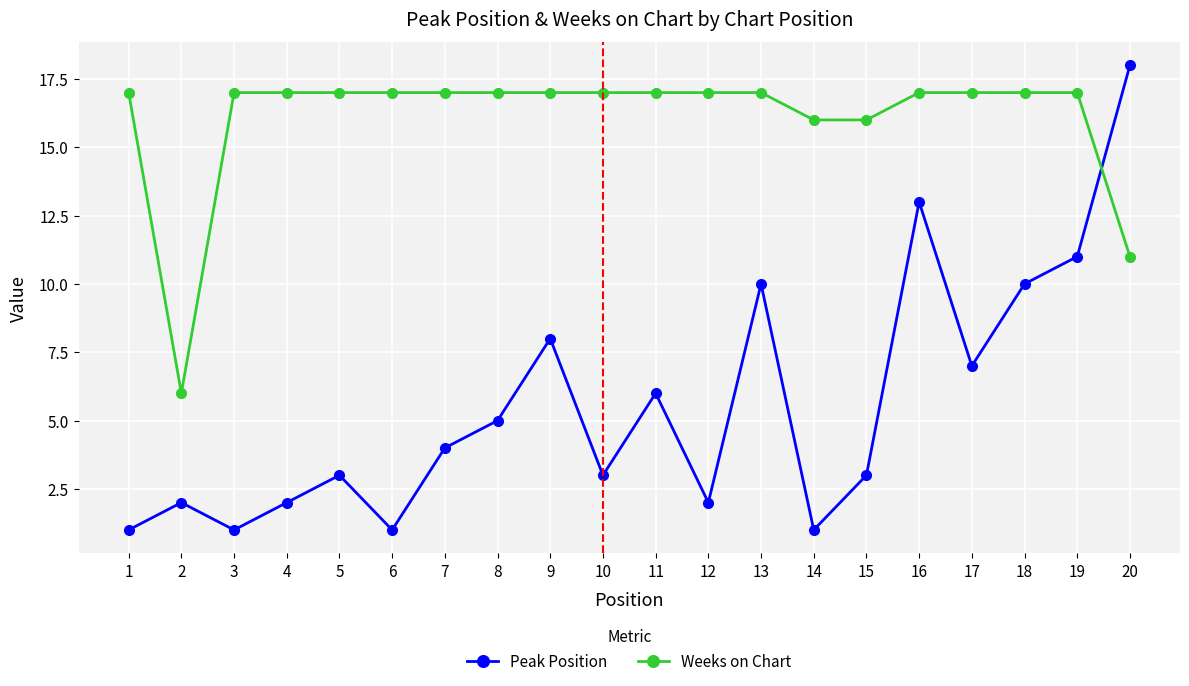

Which series ends up on top after the final intersection of Peak Position and Weeks on Chart?

Peak Position